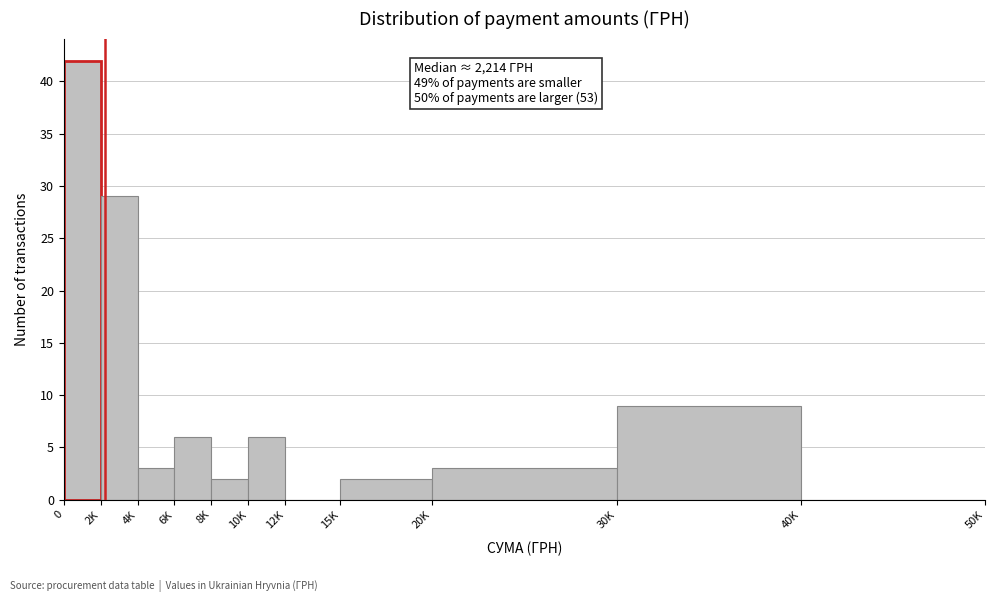

Reading right to left, list all the values displayed in this chart.

40K=0	30K=9	20K=3	15K=2	12K=0	10K=6	8K=2	6K=6	4K=3	2K=29	0=42